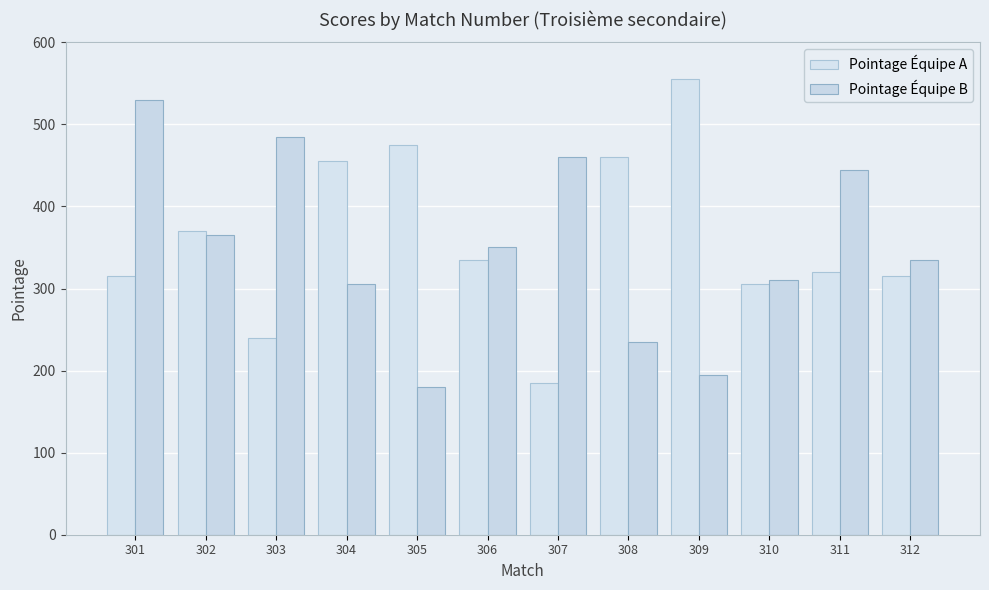

What are all the series names shown in the legend?

Pointage Équipe A, Pointage Équipe B